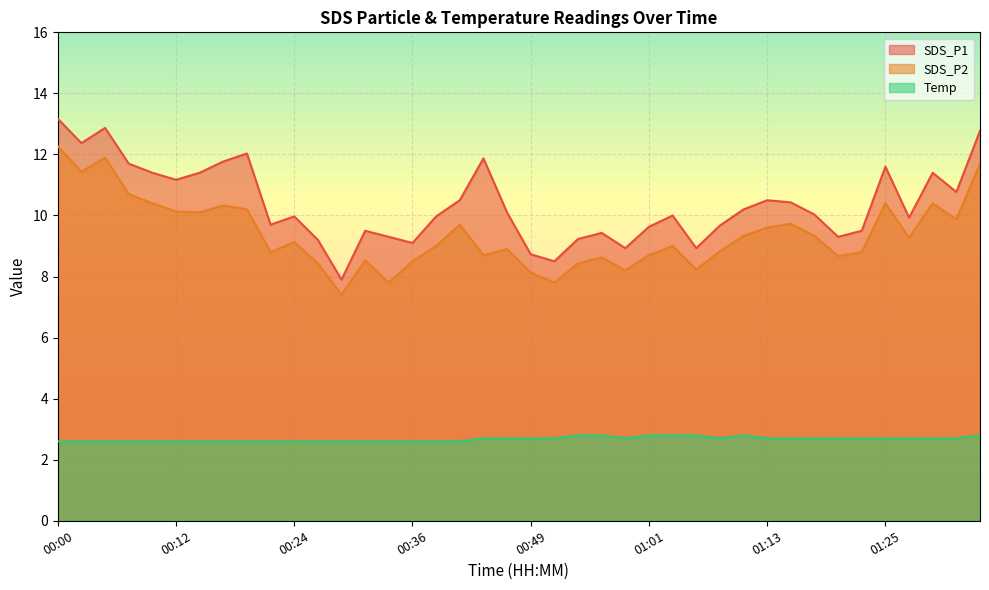

What is the approximate value of Temp at 01:13?

2.7